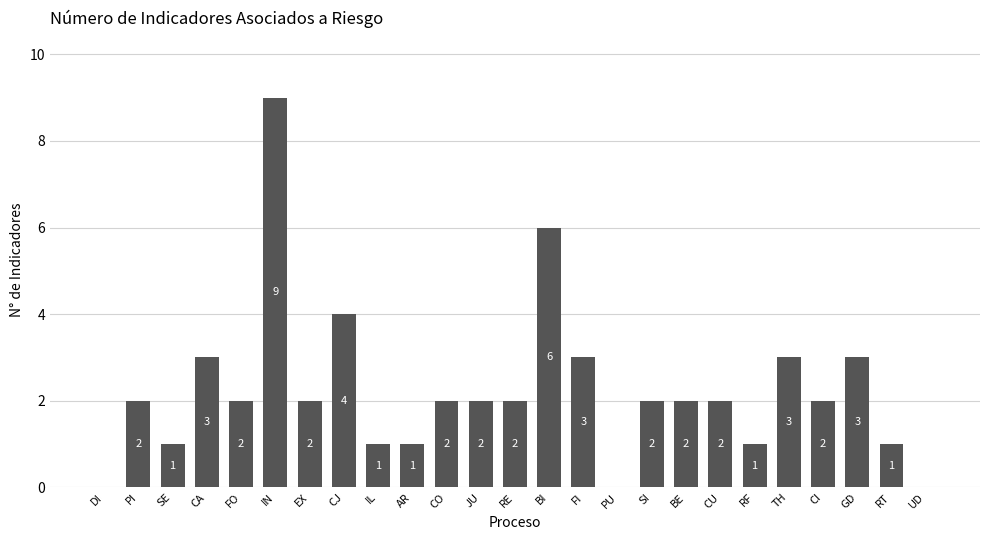

Reading left to right, list all the values displayed in this chart.

0	2	1	3	2	9	2	4	1	1	2	2	2	6	3	0	2	2	2	1	3	2	3	1	0